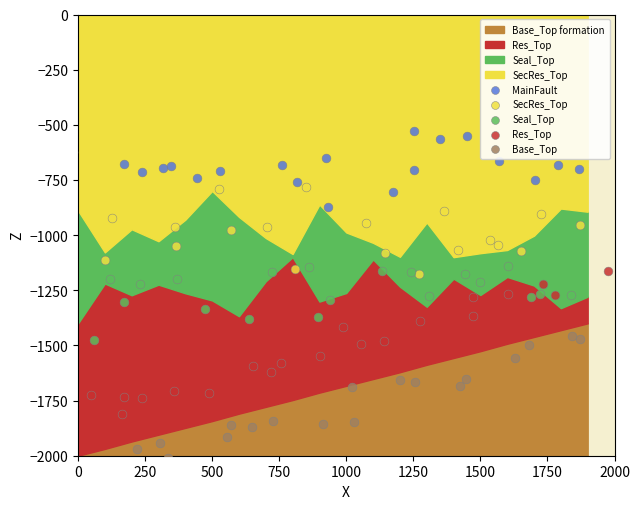

Which series has the widest spread of Y values?

Base_Top